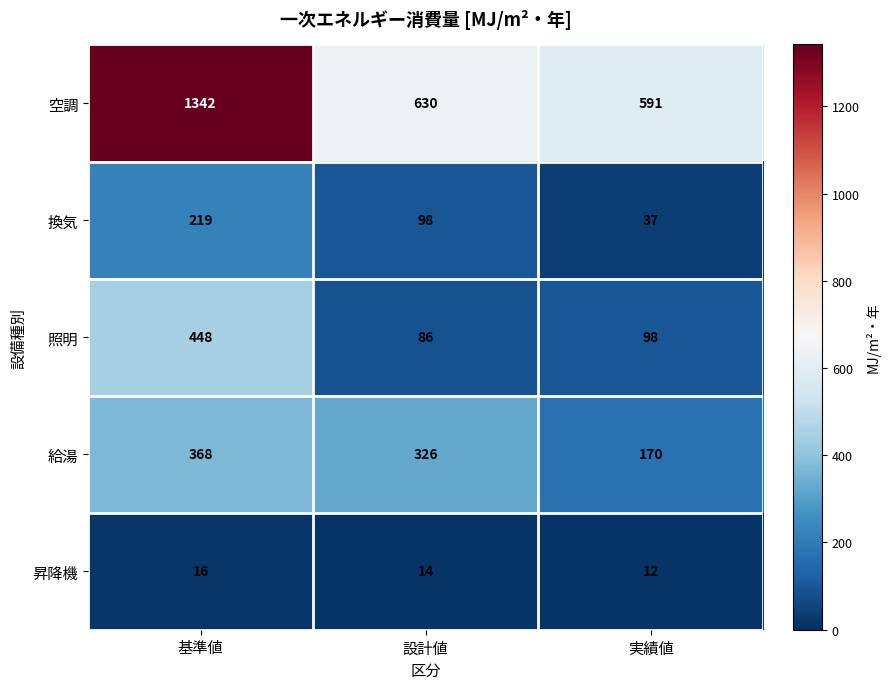

What is the average value of the 換気 series?

118